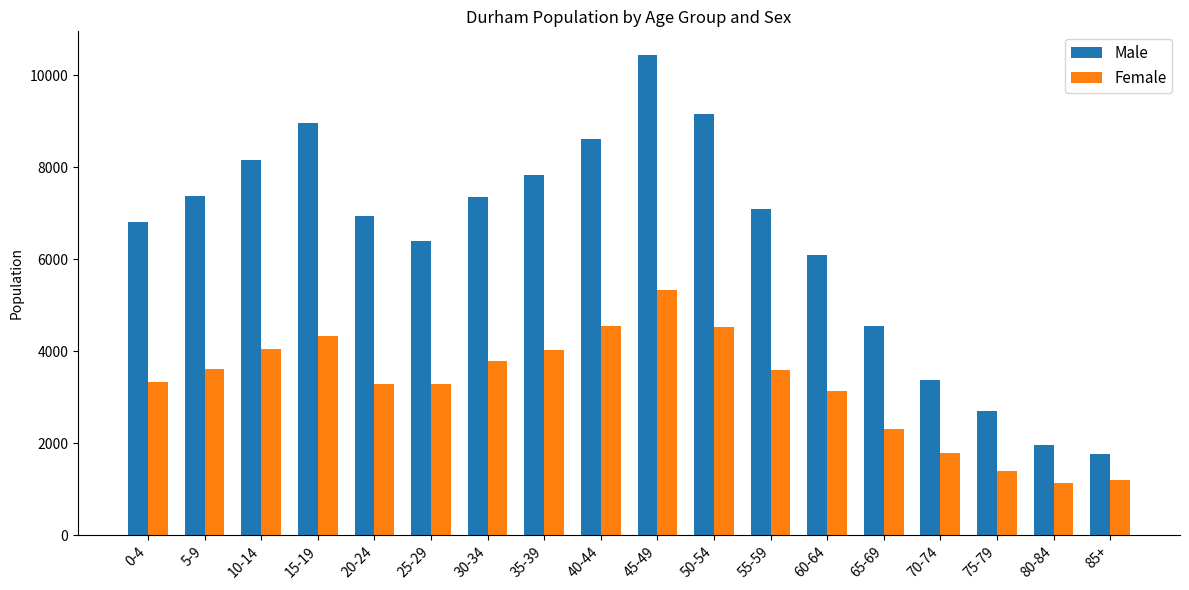

How many data points does each series have?

18